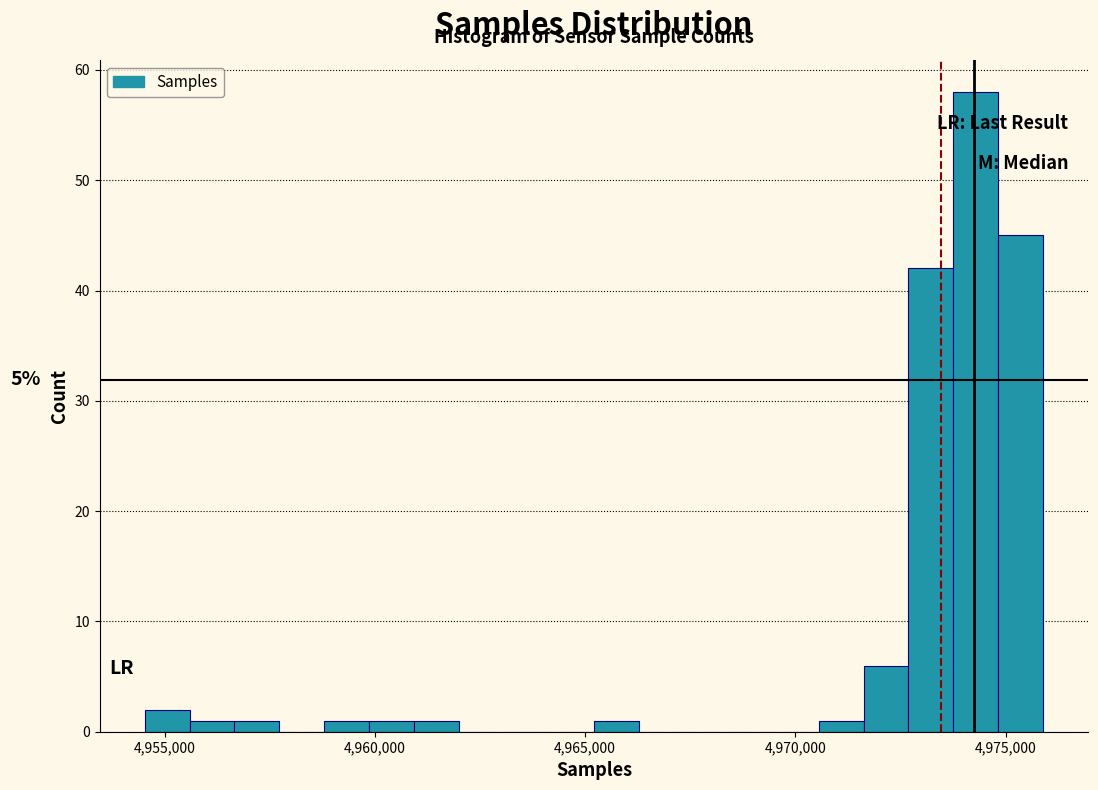

Read against the x-axis, roughly where is the centre of the tallest bar?

4974500